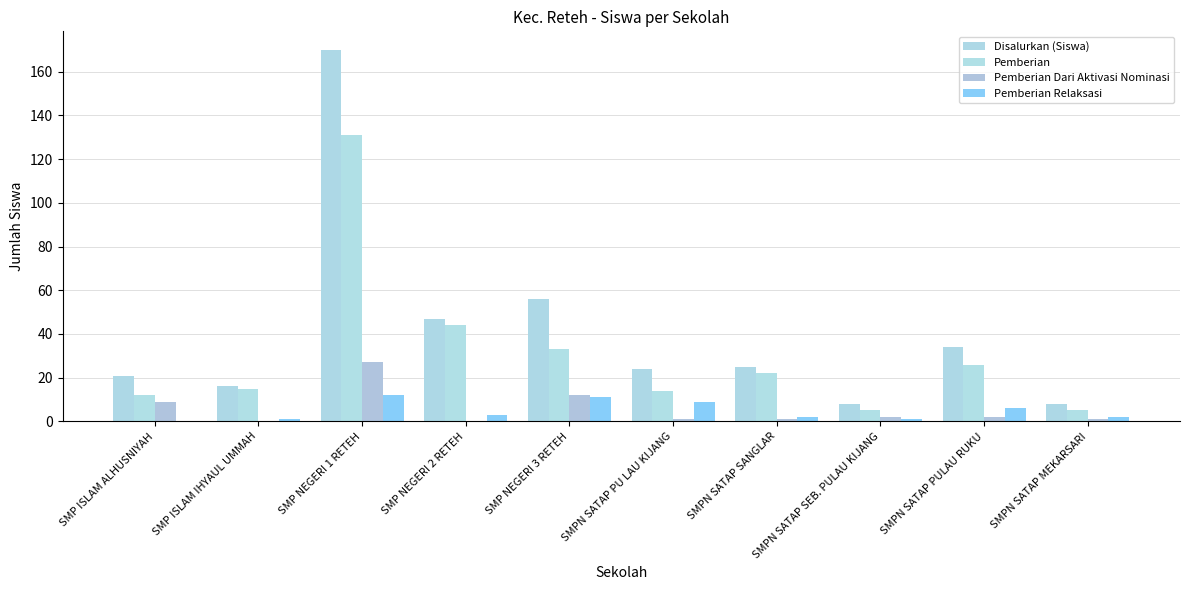

The Pemberian Relaksasi series shows 3 at SMP NEGERI 2 RETEH. True or false?

True